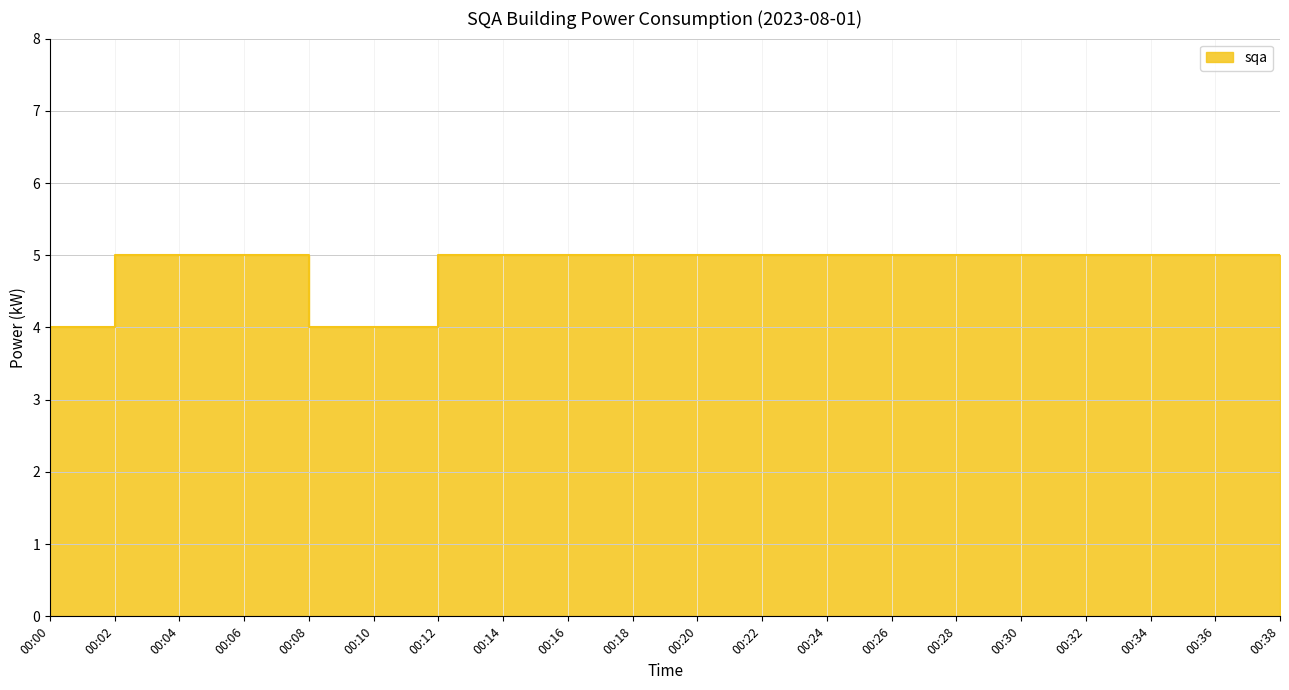

Read the value at 00:38.

5